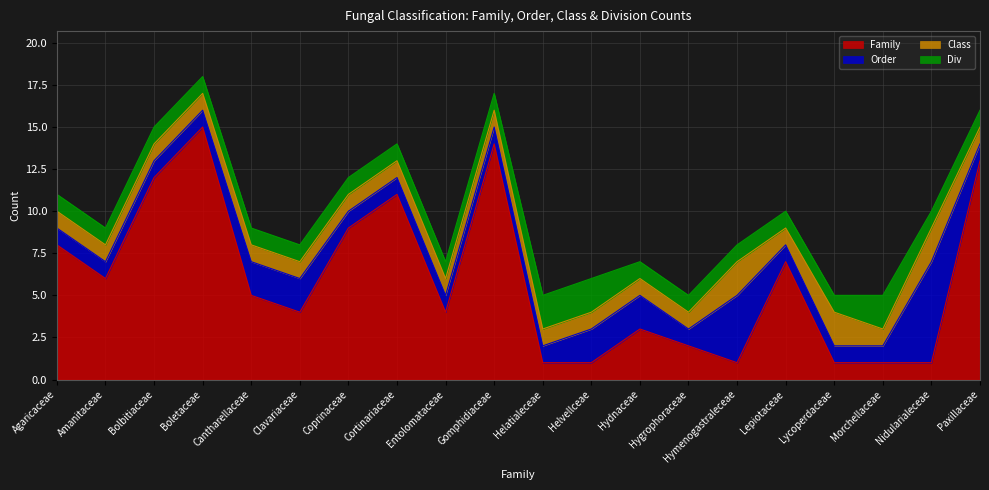

What is the difference between the maximum and minimum values in the Order series?

5